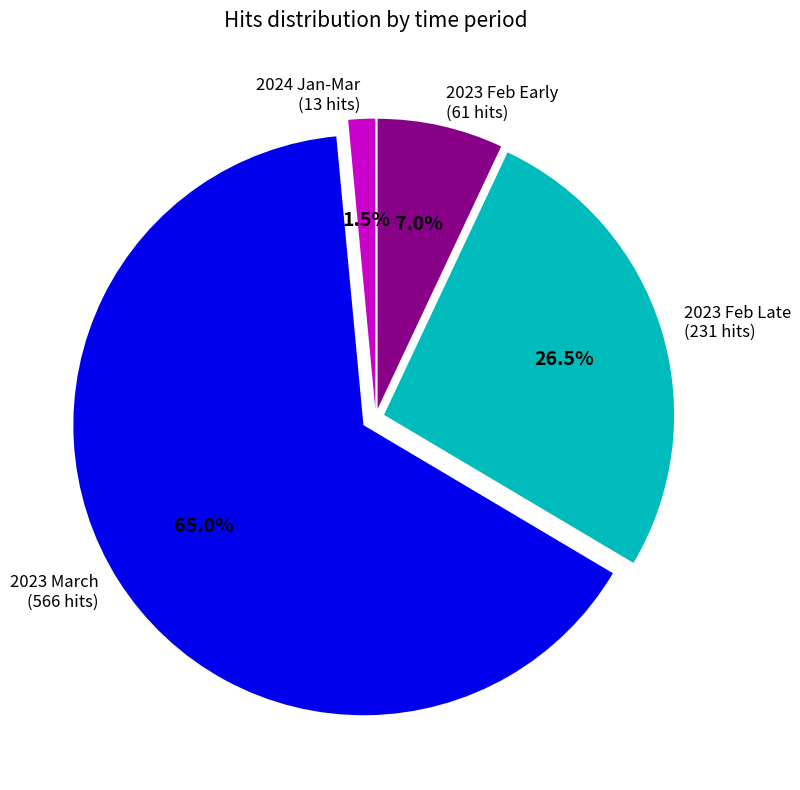

How many slices are in this pie chart?

4